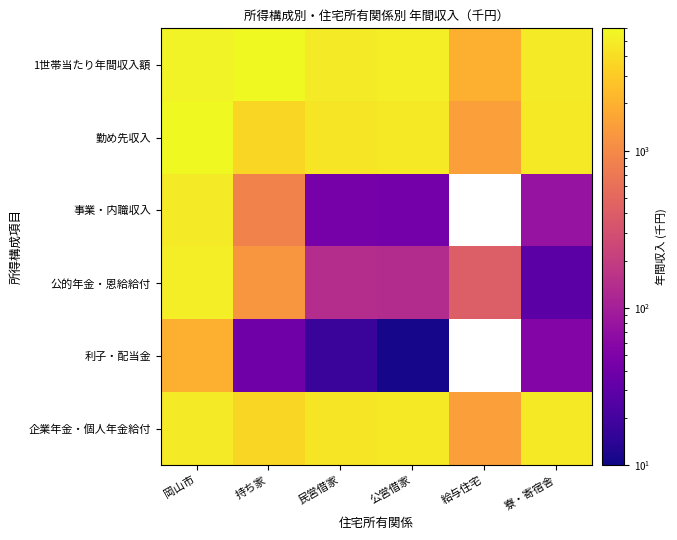

List the labels in order of 勤め先収入 value, smallest first.

給与住宅, 持ち家, 民営借家, 寮・寄宿舎, 公営借家, 岡山市